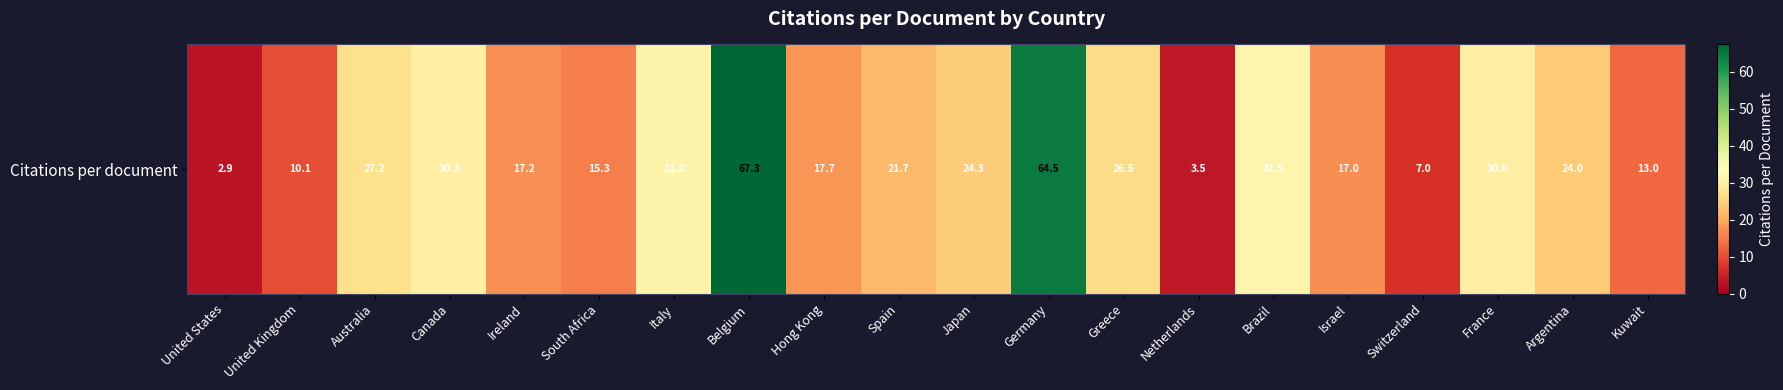

Is it true that the value at Italy is 31.2?

True